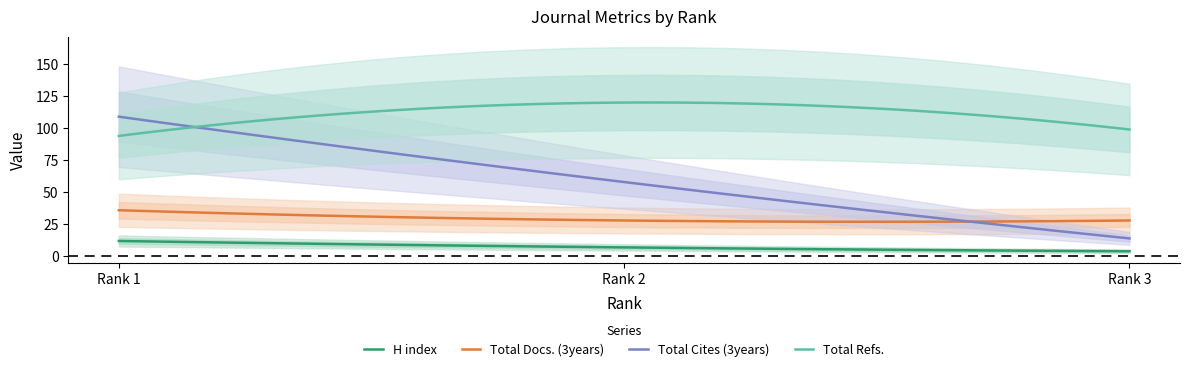

Rank the series by their average value, from highest to lowest.

Total Refs., Total Cites (3years), Total Docs. (3years), H index